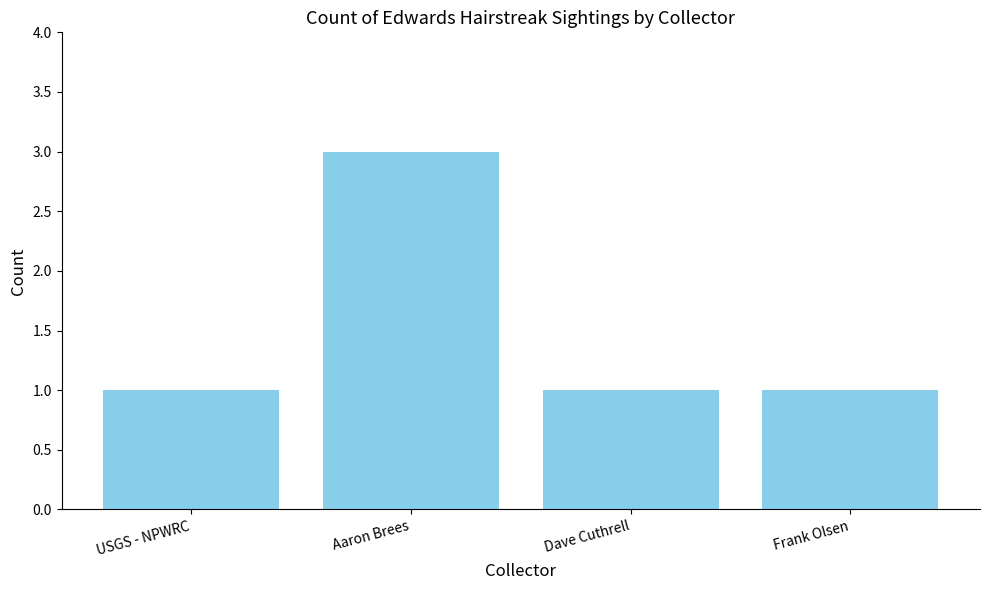

How many values are between 1 and 3?

4